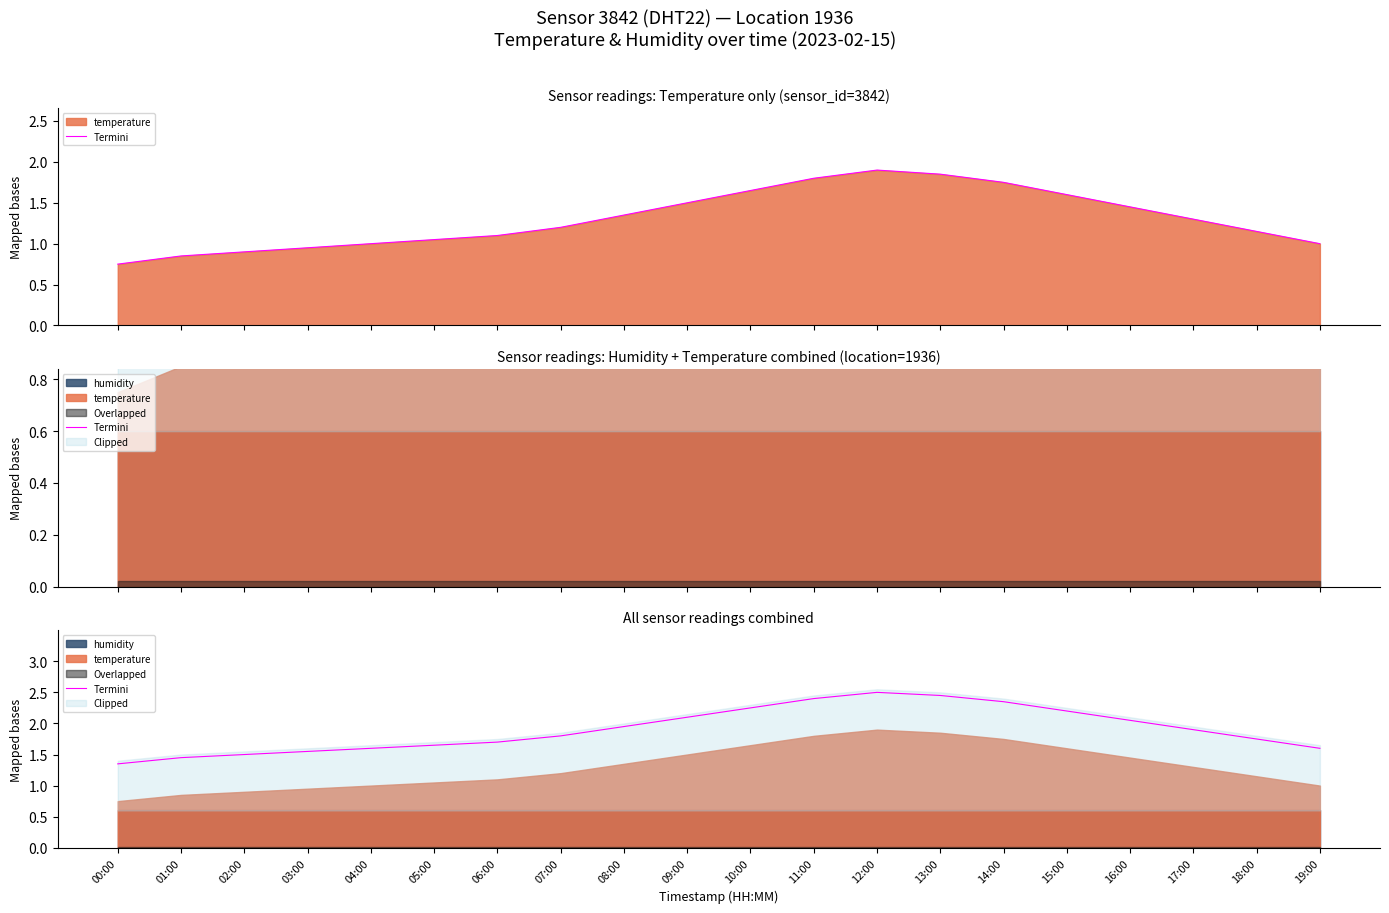

How many categories are shown in the chart?

20